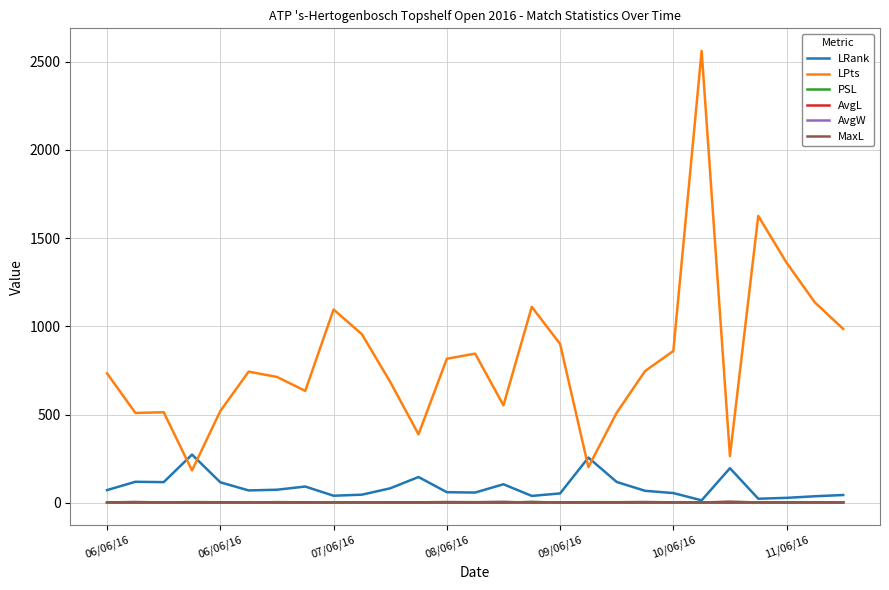

Which series has the largest total across all categories?

LPts